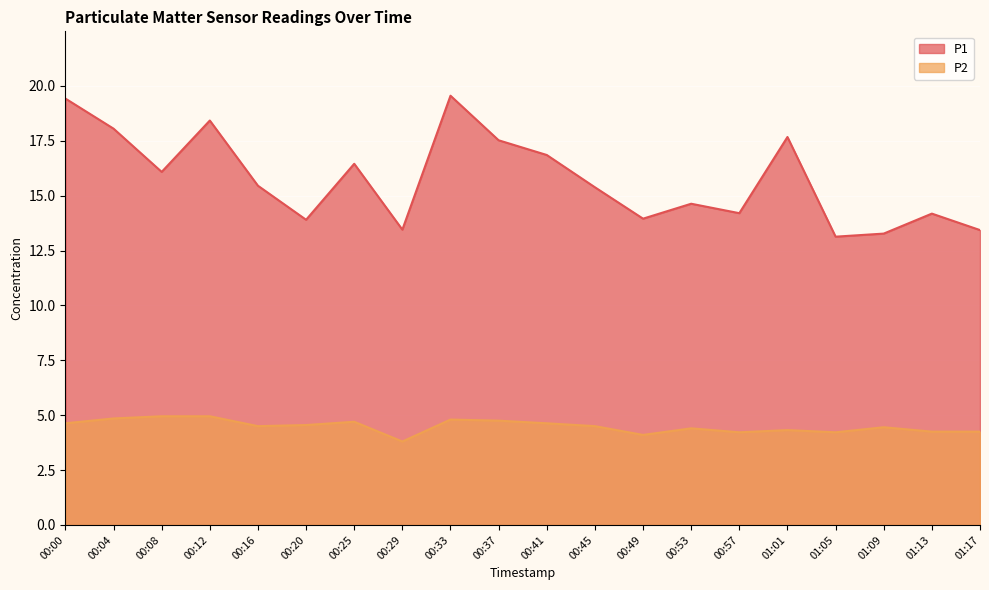

Where is the first local maximum for P1?

00:12